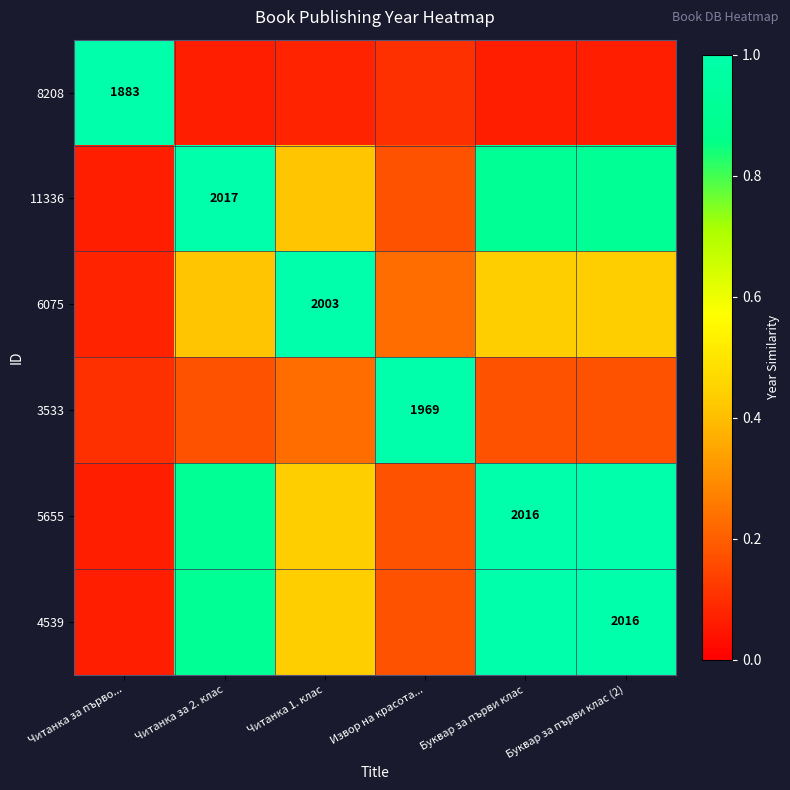

List the series in order of their peak value, lowest first.

8208, 11336, 6075, 3533, 5655, 4539